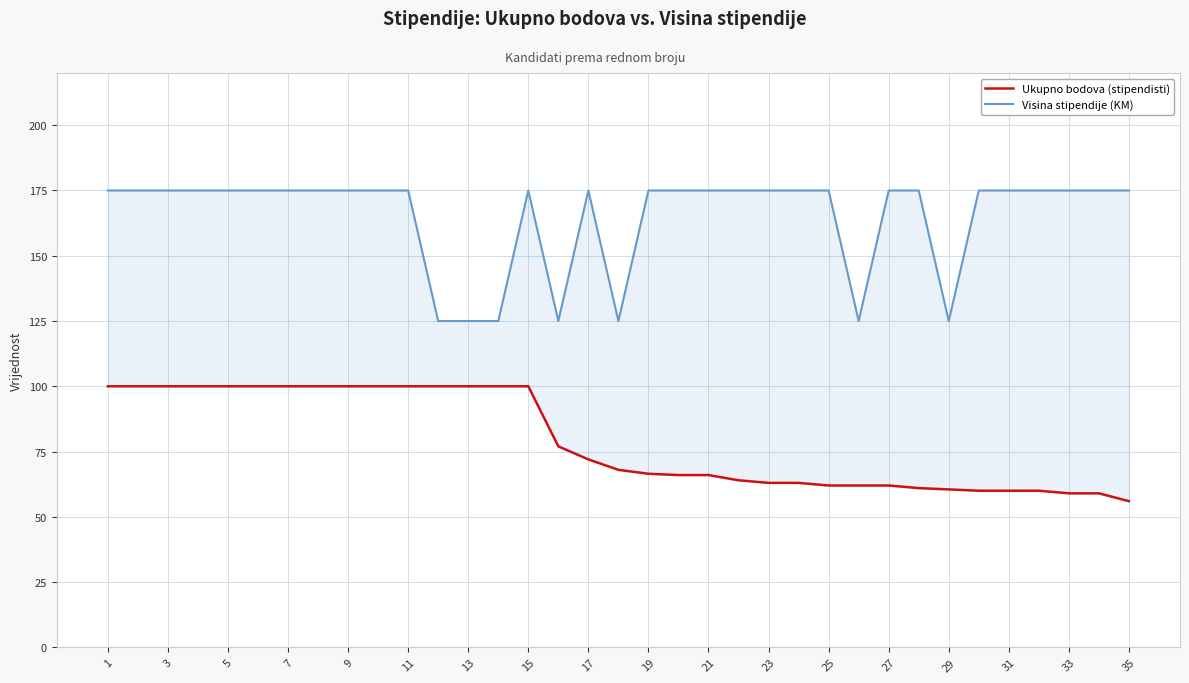

What is the sum of all Ukupno bodova values?

2767.0